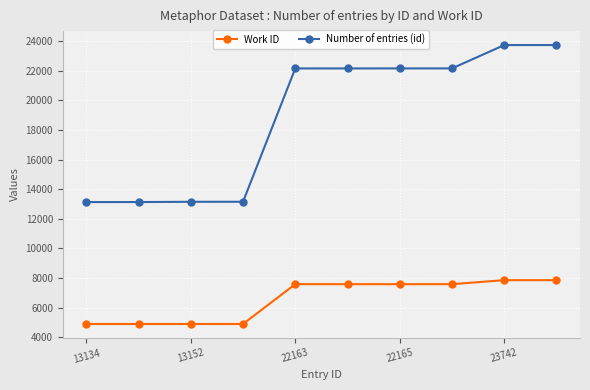

What is the minimum value for Work ID?

4895